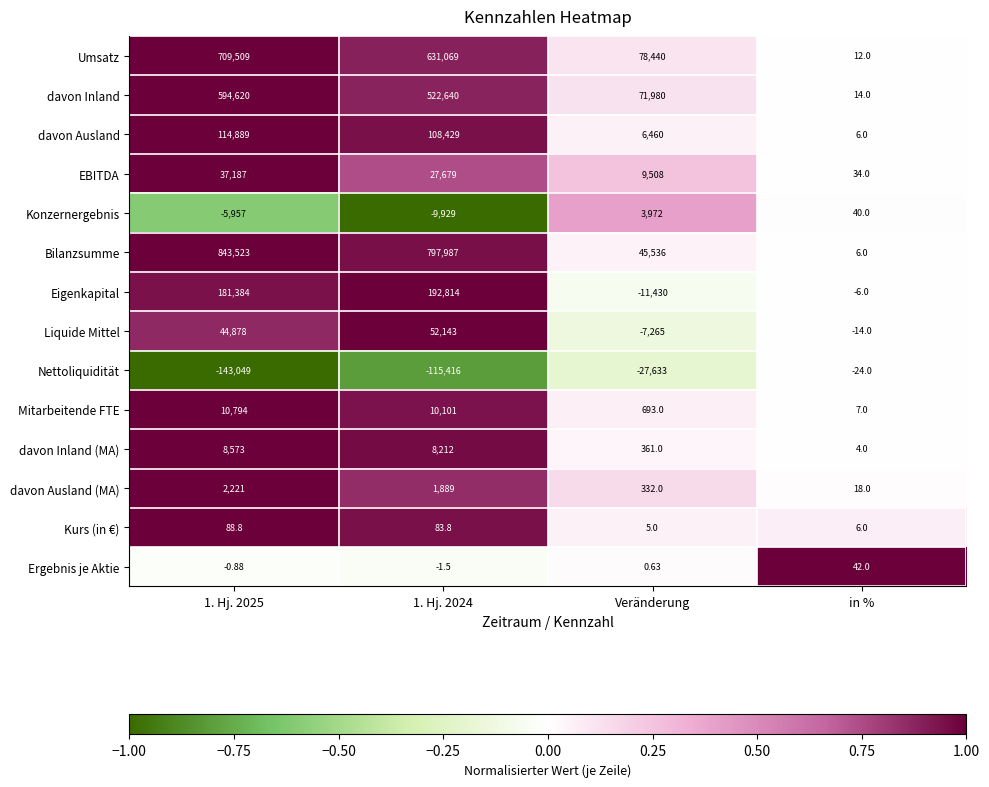

Which series has the widest spread of values?

Bilanzsumme